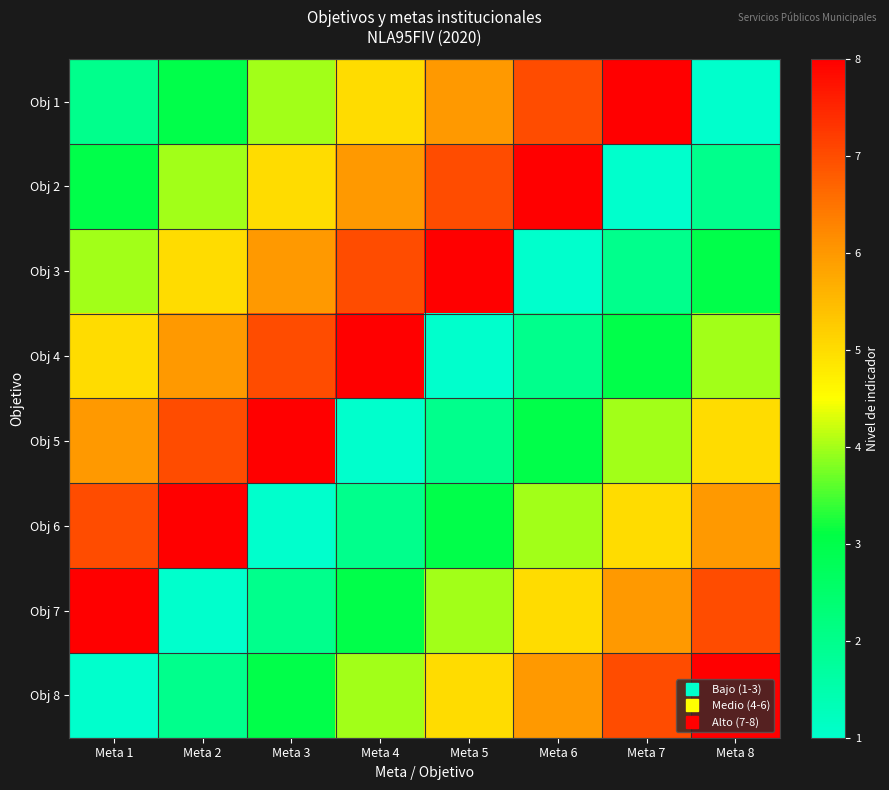

Which has a higher value, Meta 8 or Meta 3?

Meta 3